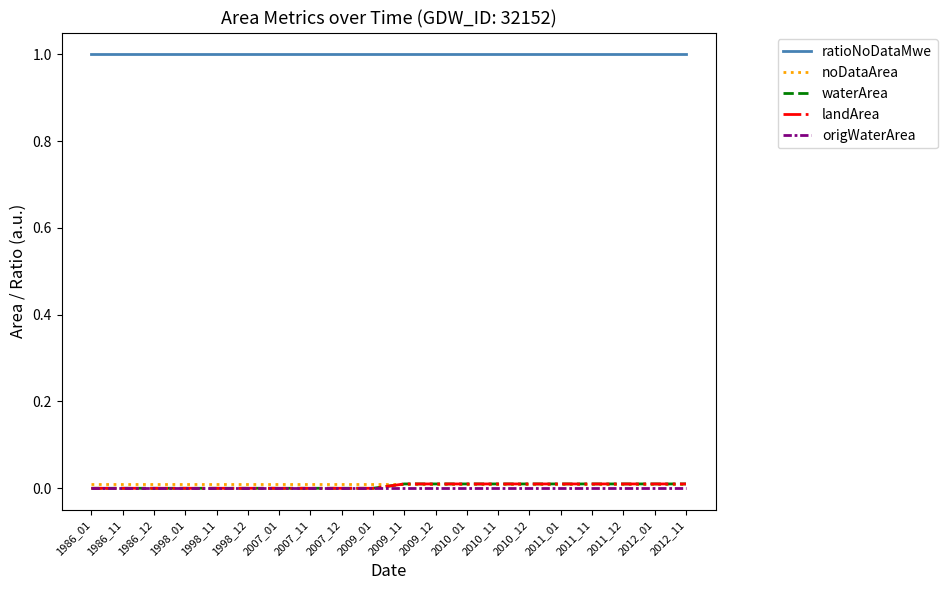

True or false: ratioNoDataMwe and origWaterArea intersect in this chart.

False